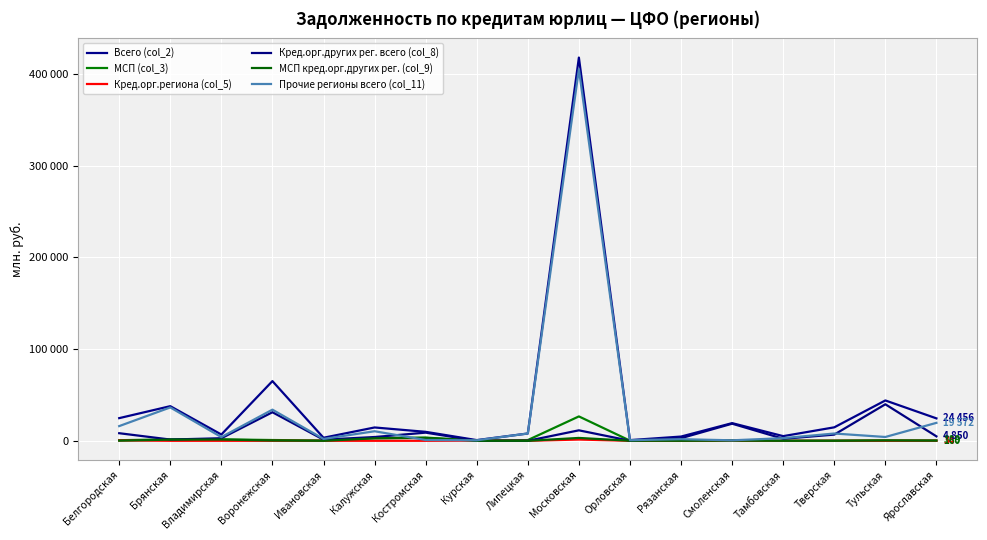

What is the greatest value displayed?

417924